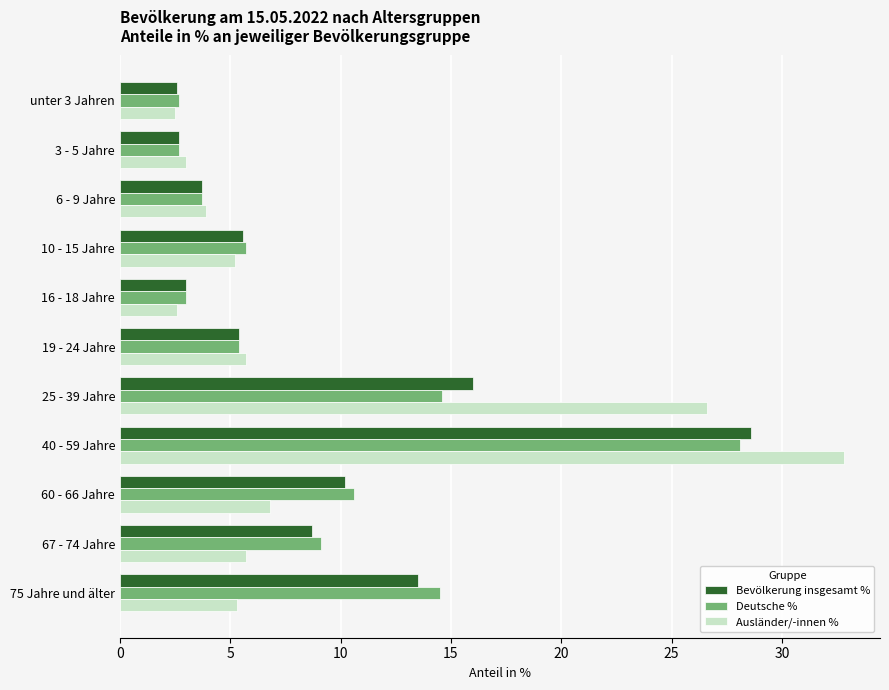

What is the sum of all Bevölkerung insgesamt % values?

100.0